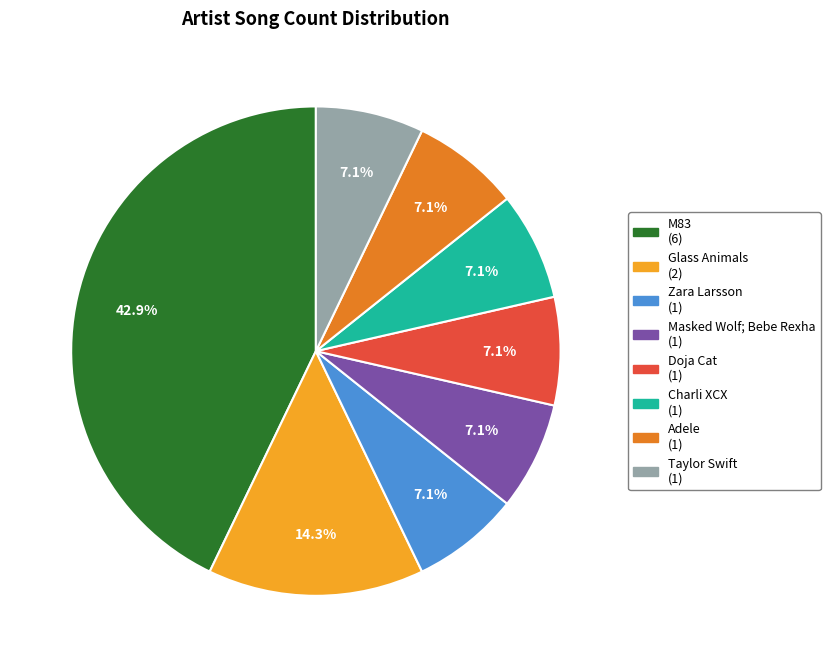

To the nearest percent, what is the combined percentage of Adele and Masked Wolf; Bebe Rexha?

14%